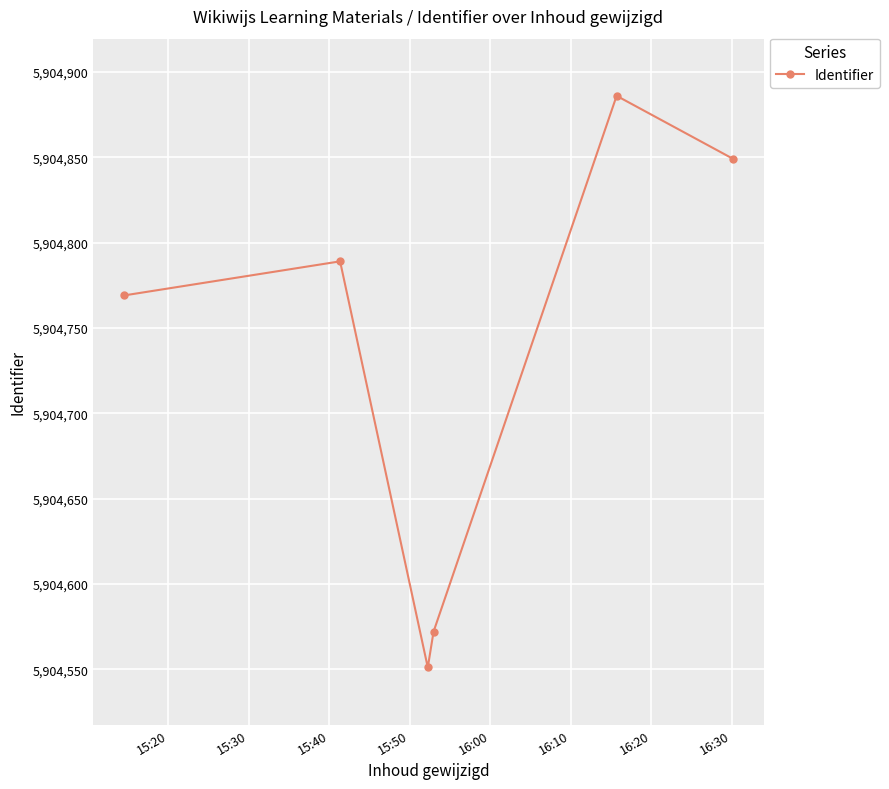

What is the difference between the maximum and minimum values?

335